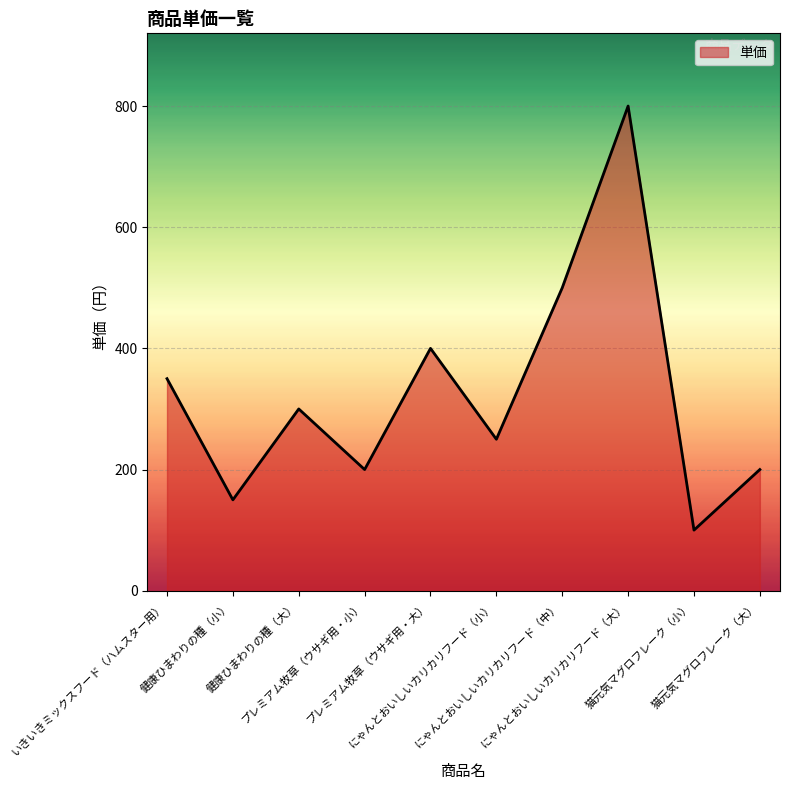

What is the difference between the maximum and minimum values?

700